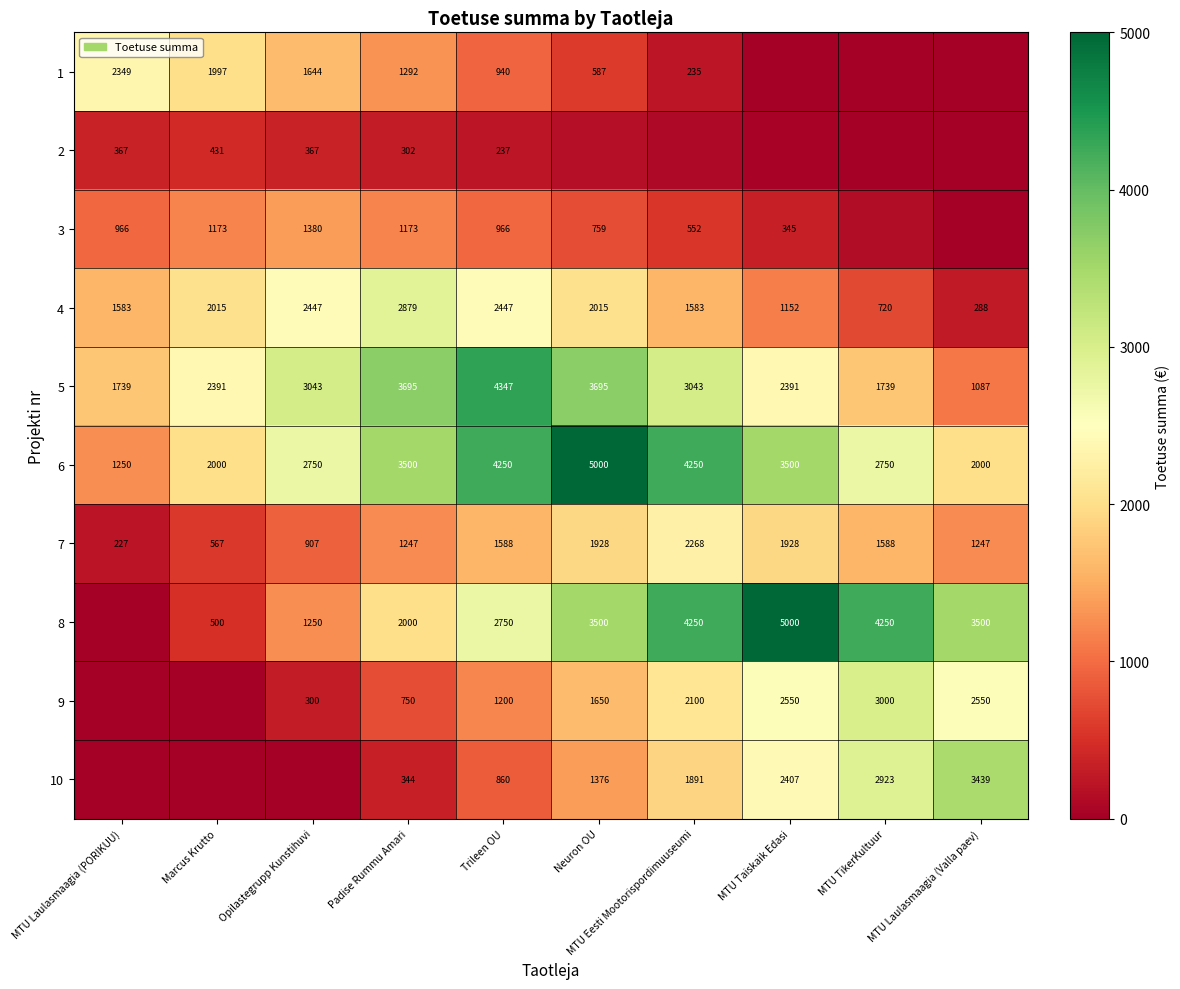

Between Padise Rummu Amari and MTU Taiskaik Edasi, which is larger?

Padise Rummu Amari